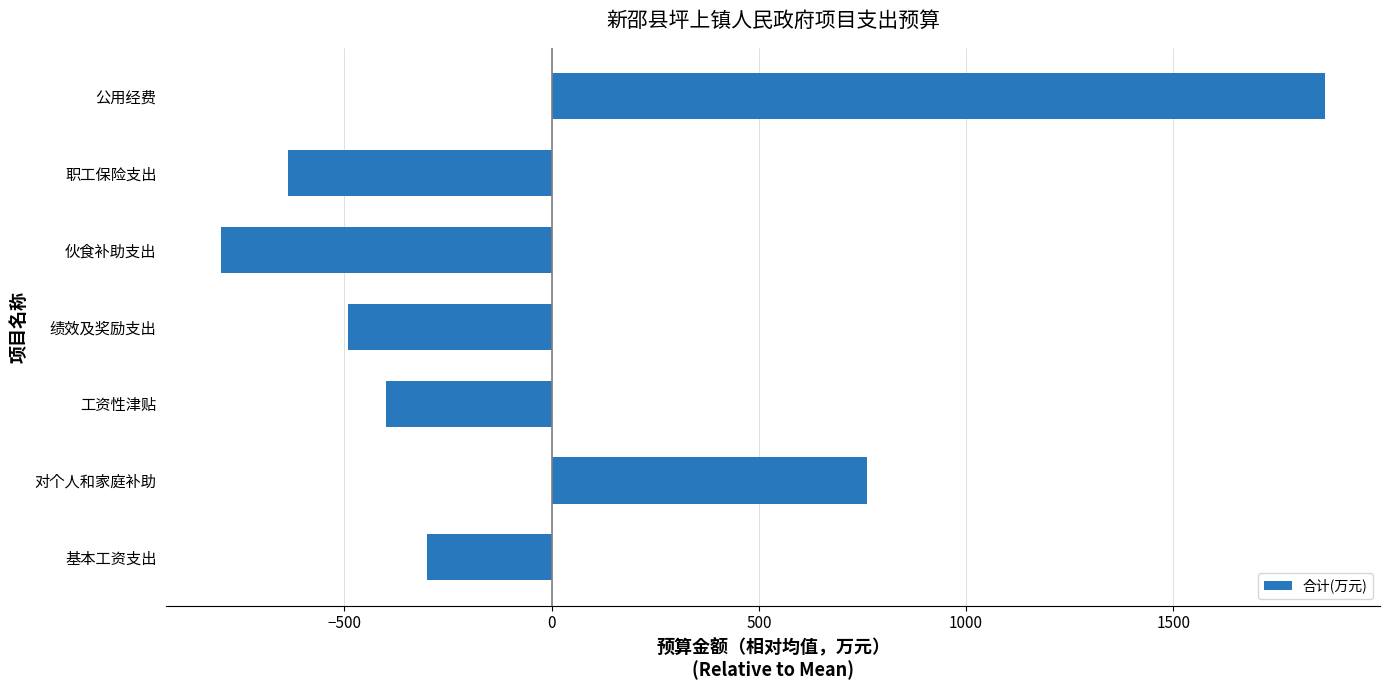

Count the number of values greater than -400.

3